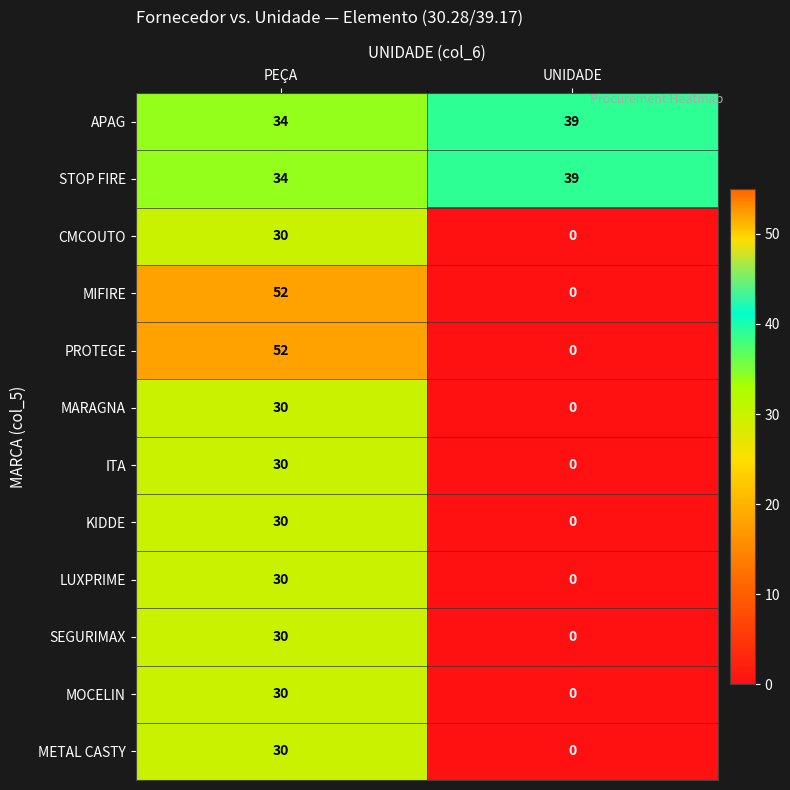

Which category has the highest value across all series?

PEÇA